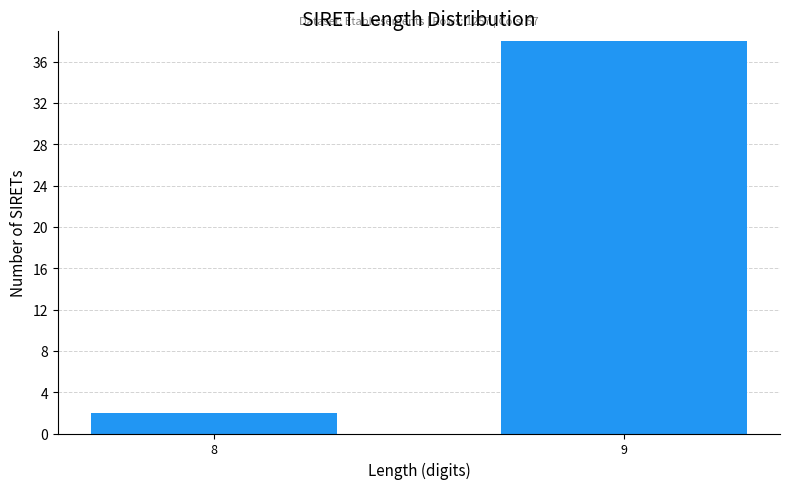

Reading left to right, list all the values displayed in this chart.

8=2	9=38